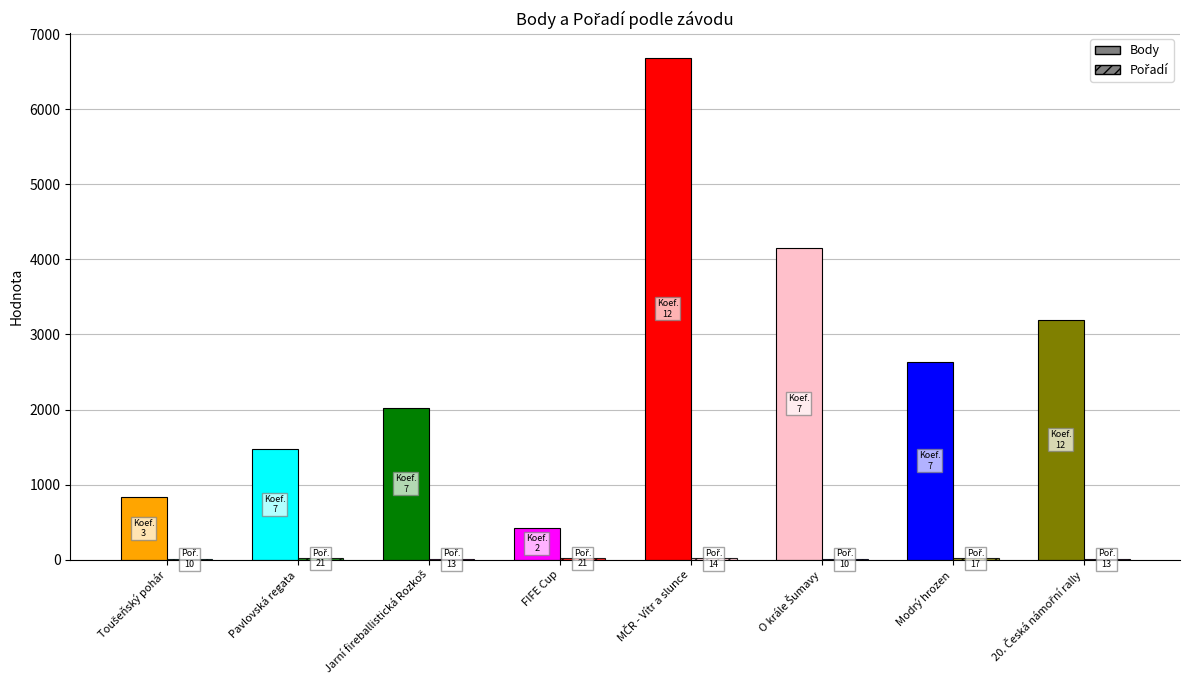

What is the maximum value shown in the chart?

6683